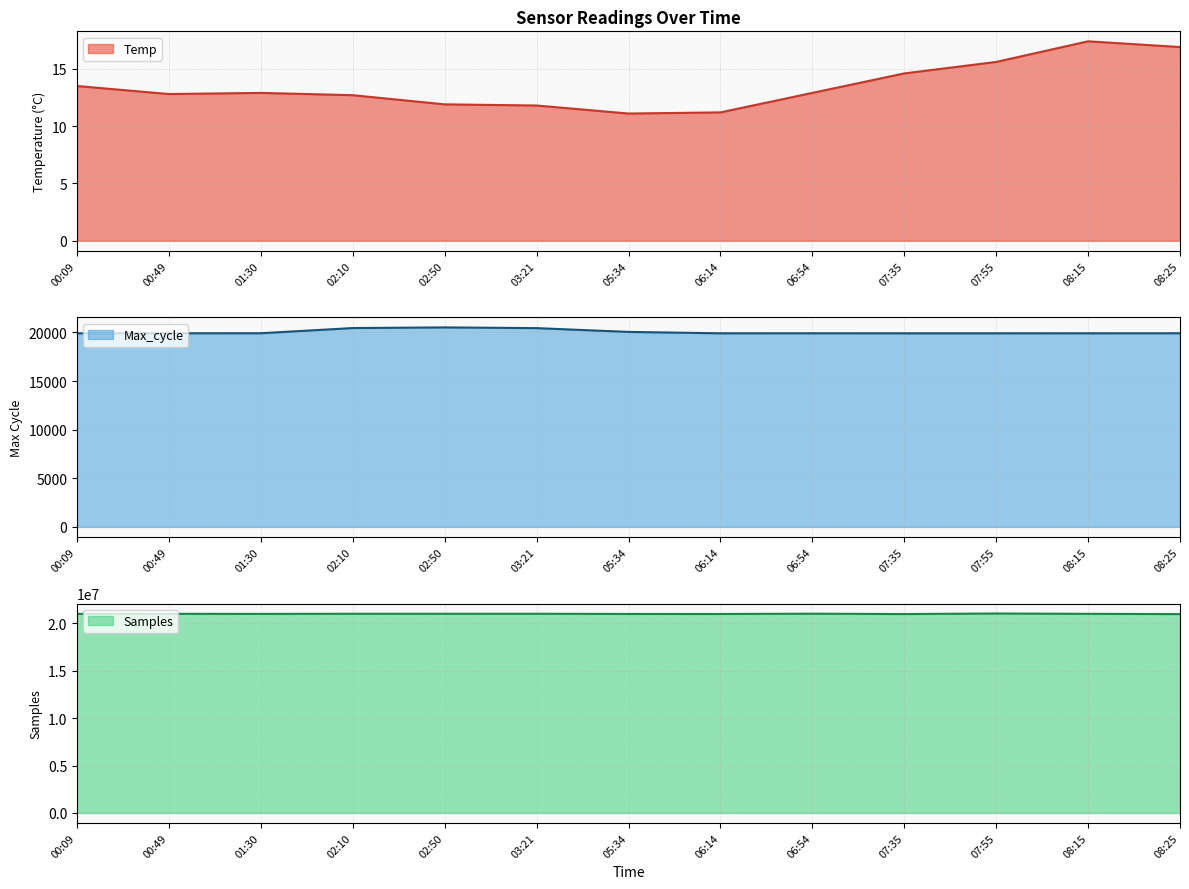

What is the sum of the Samples values at 05:34 and 02:10?

42017235